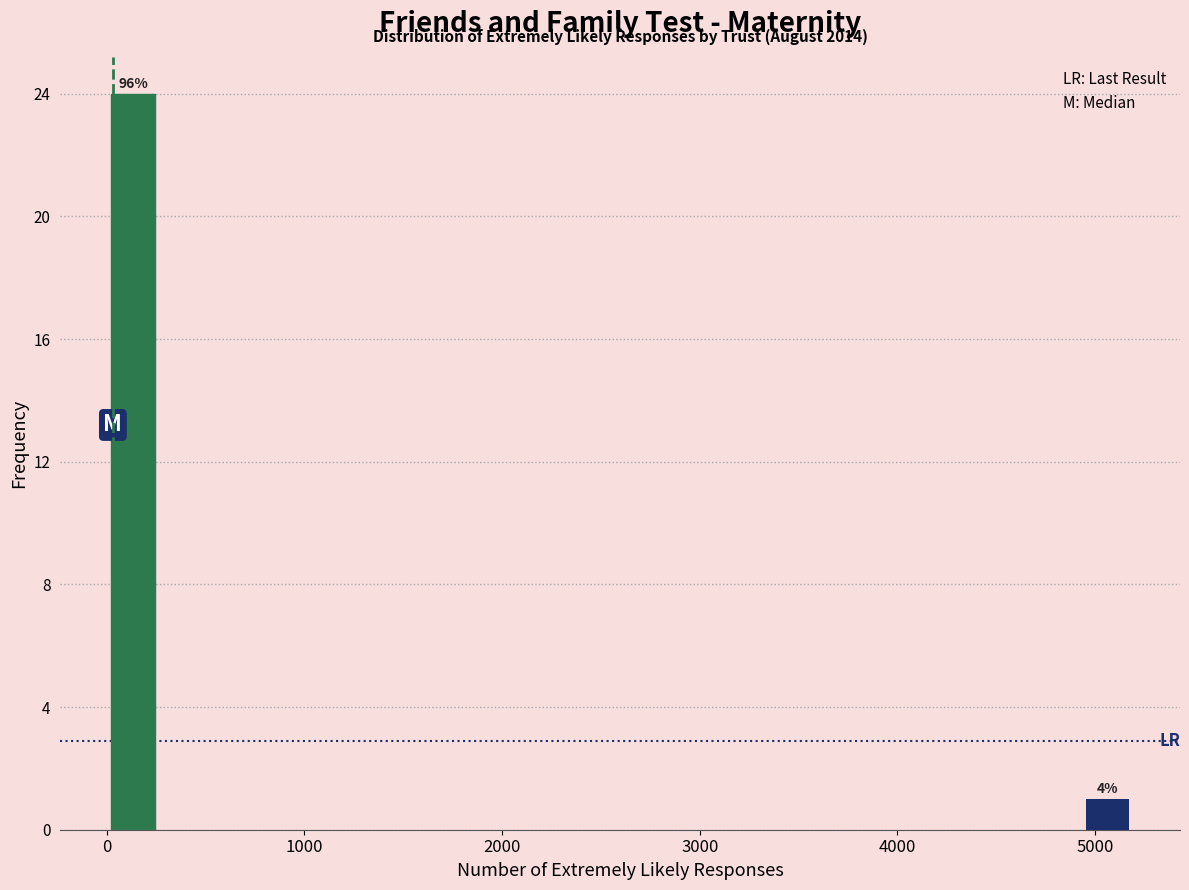

Read against the x-axis, roughly where is the centre of the tallest bar?

100